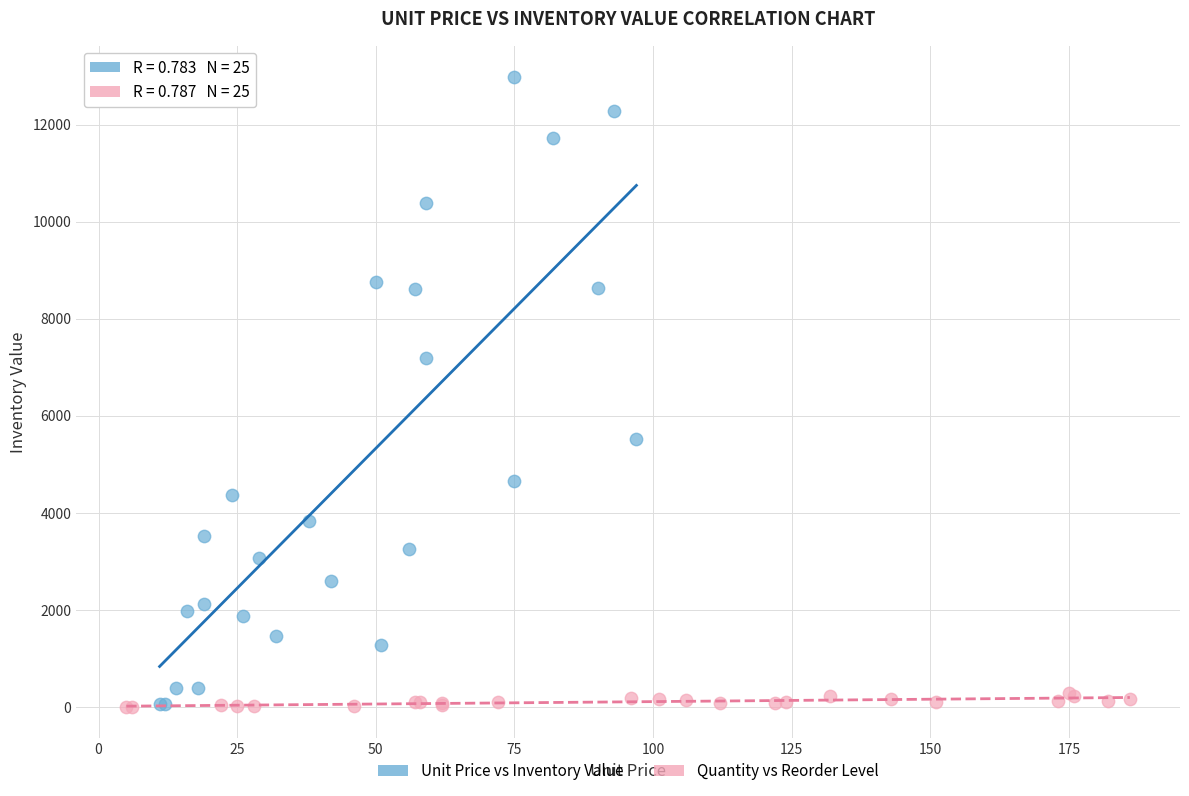

Which series reaches the maximum Y coordinate?

Unit Price vs Inventory Value